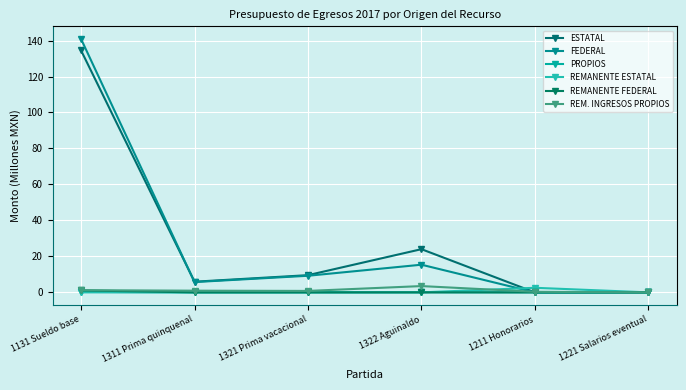

Which series has the largest total across all categories?

ESTATAL